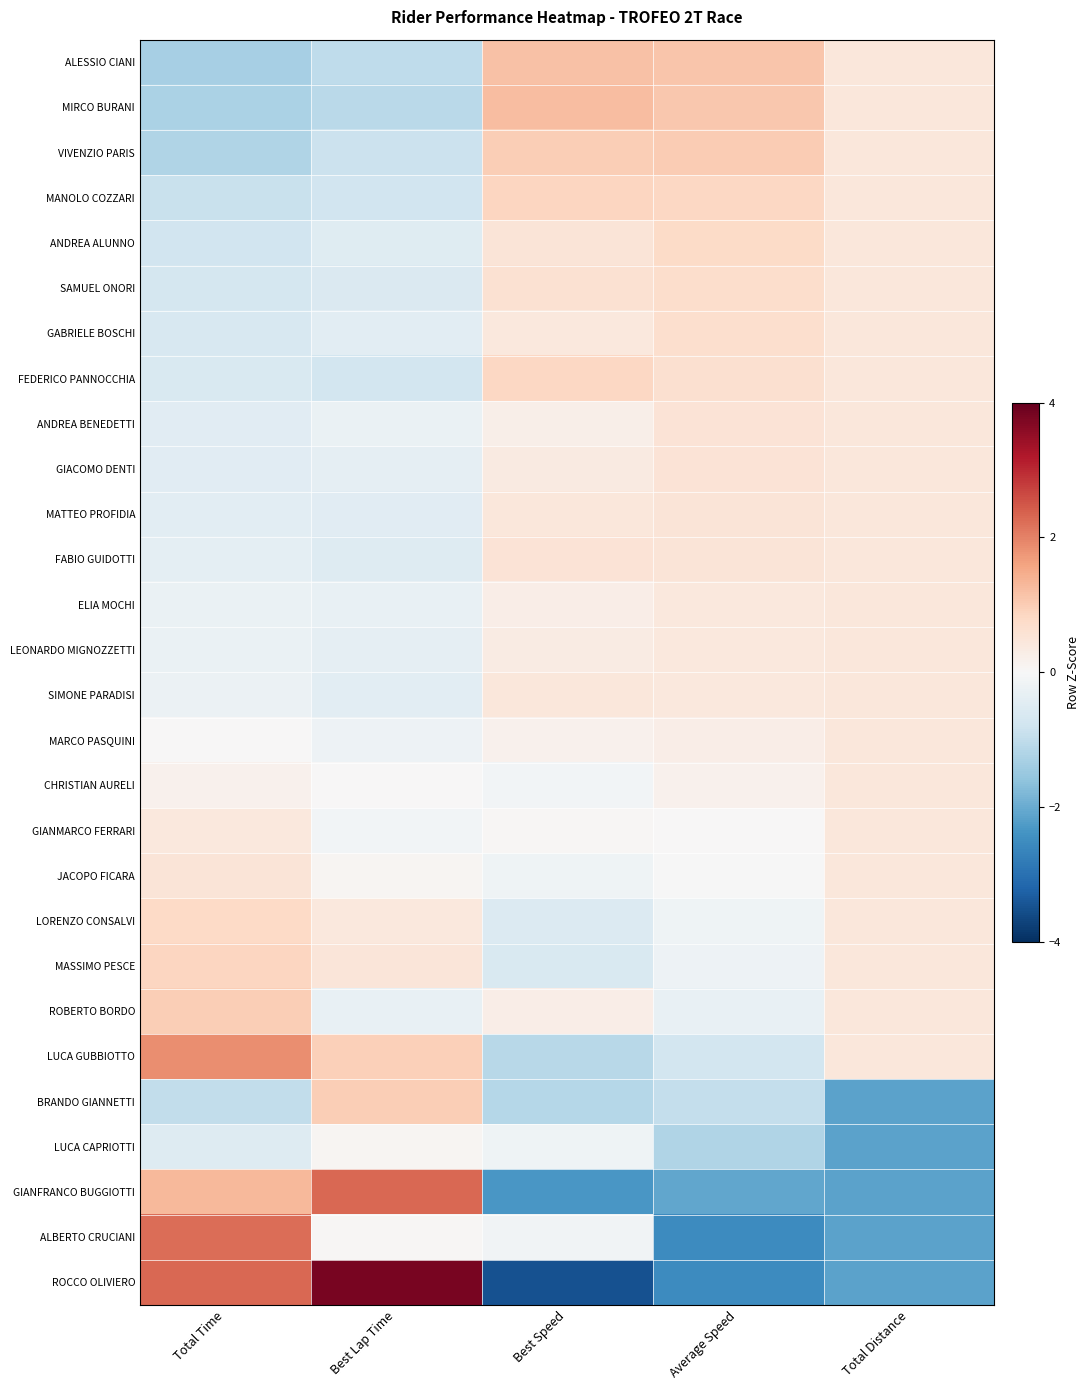

At how many categories does at least one series exceed 2?

2